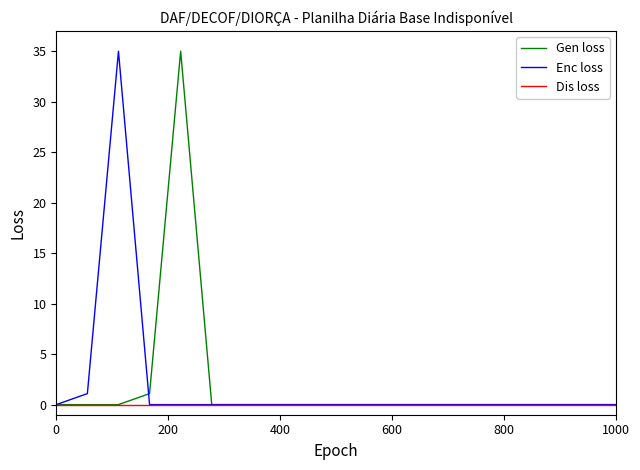

What is the maximum value shown in the chart?

35.0